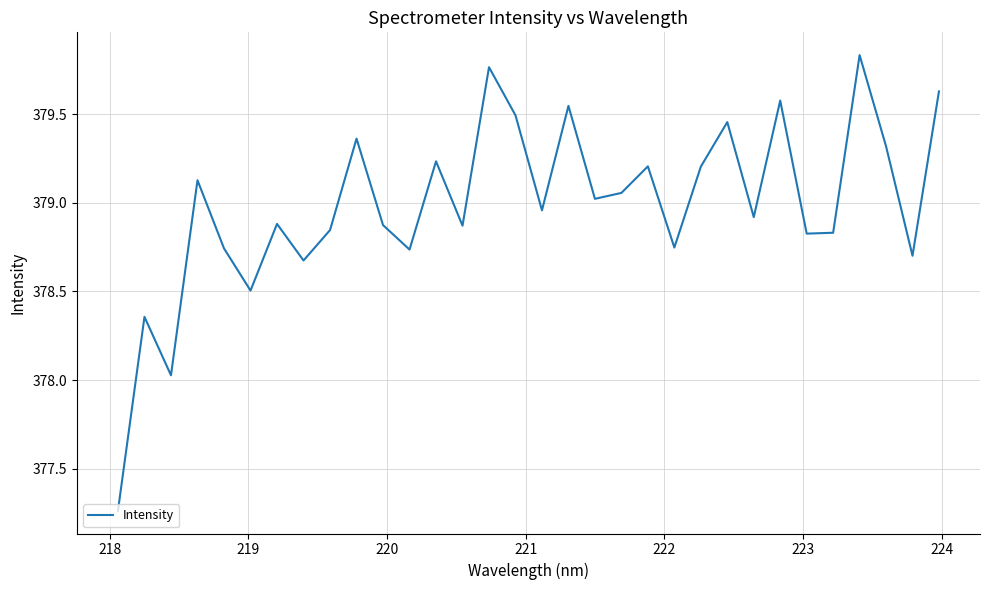

What is the difference between the maximum and minimum values?

2.6